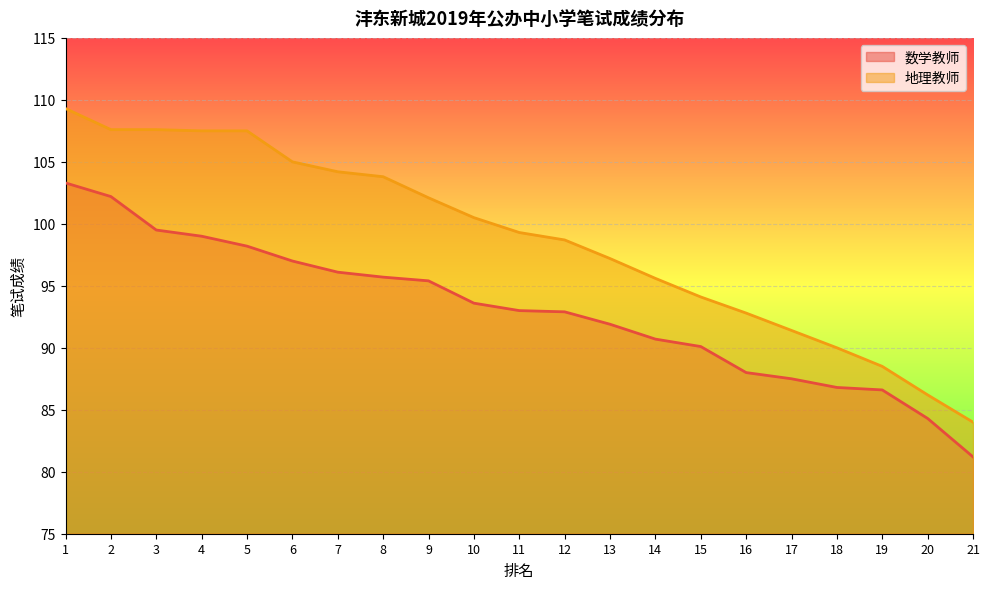

What is the average value of the 数学教师 series?

93.0